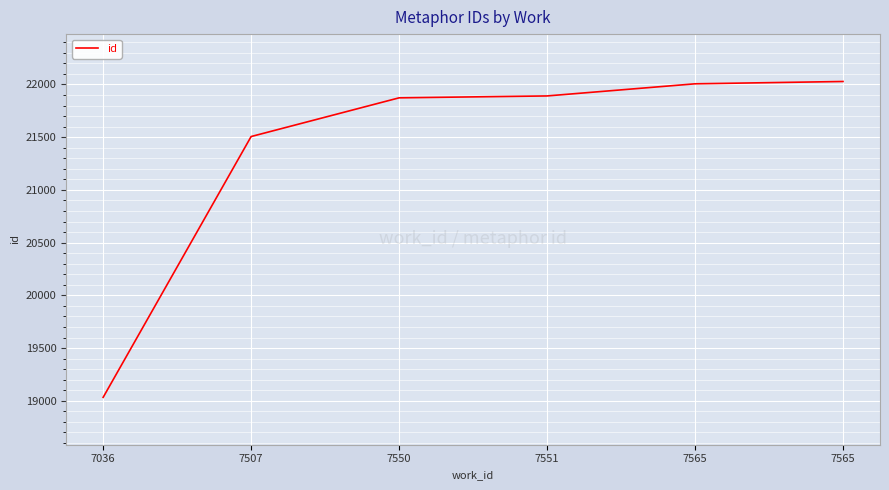

How many values are below 21891?

3